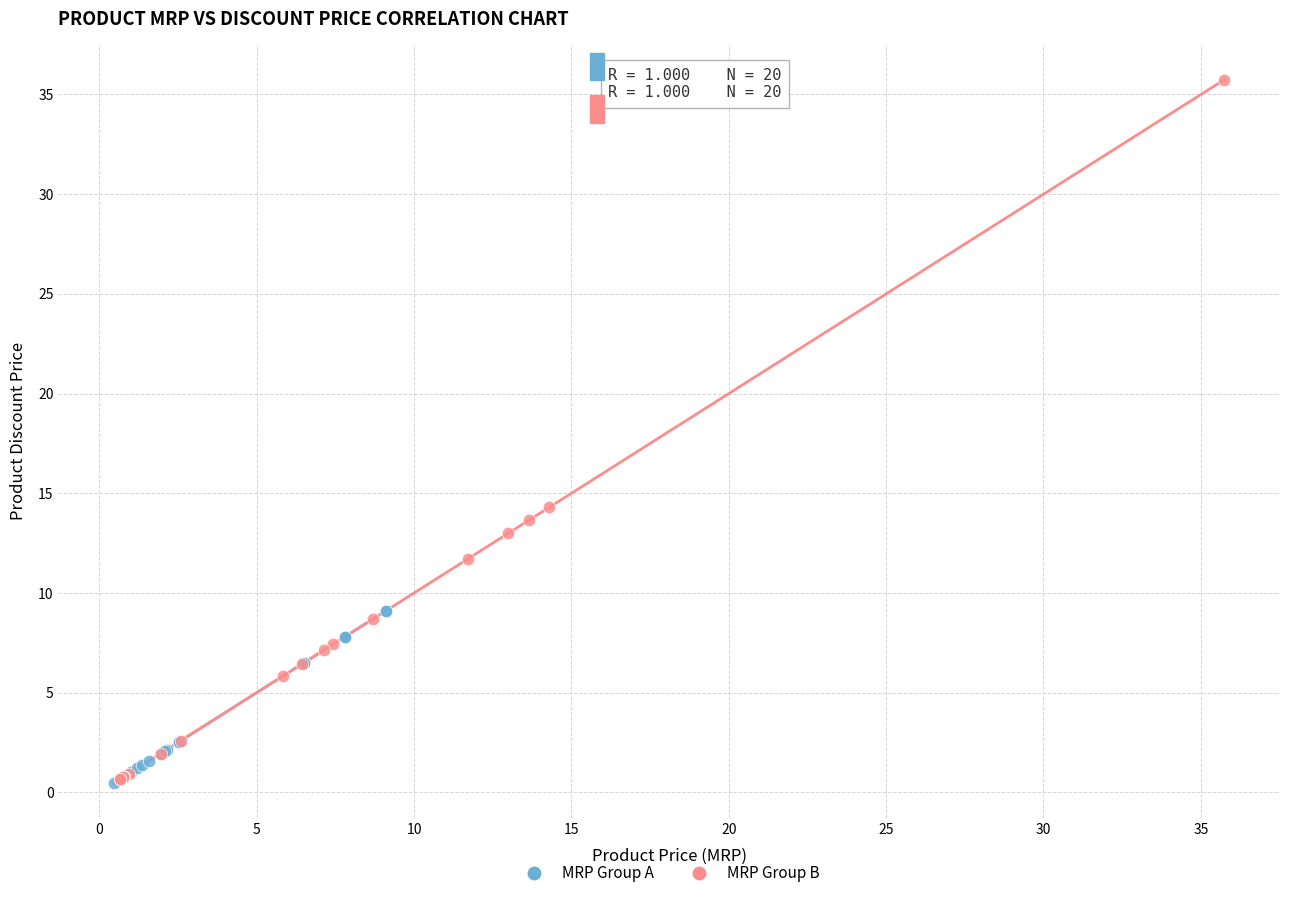

Which series has the largest Y range (max minus min)?

MRP Group B